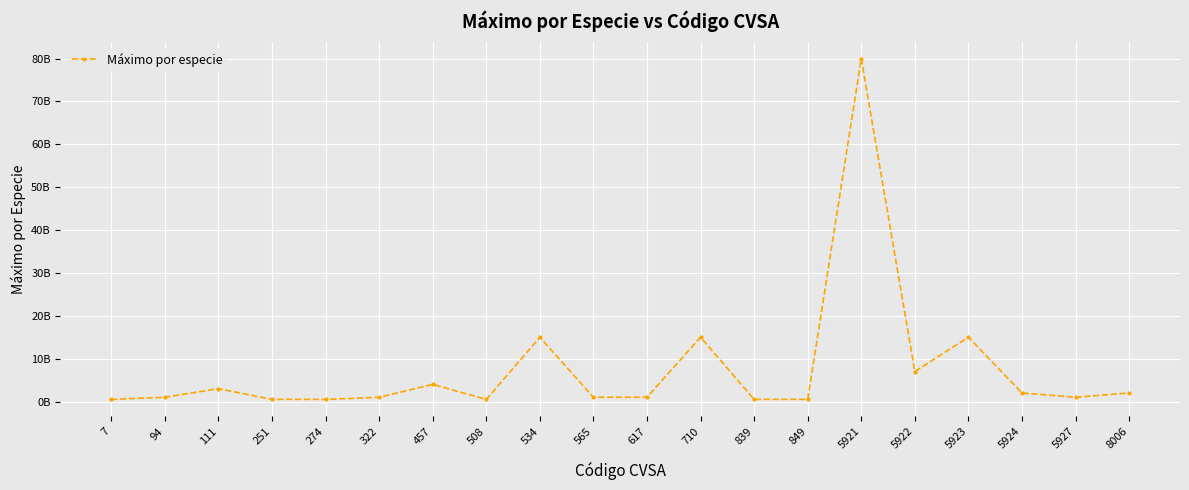

What is the sum of the values at 7 and 710?

15500000000